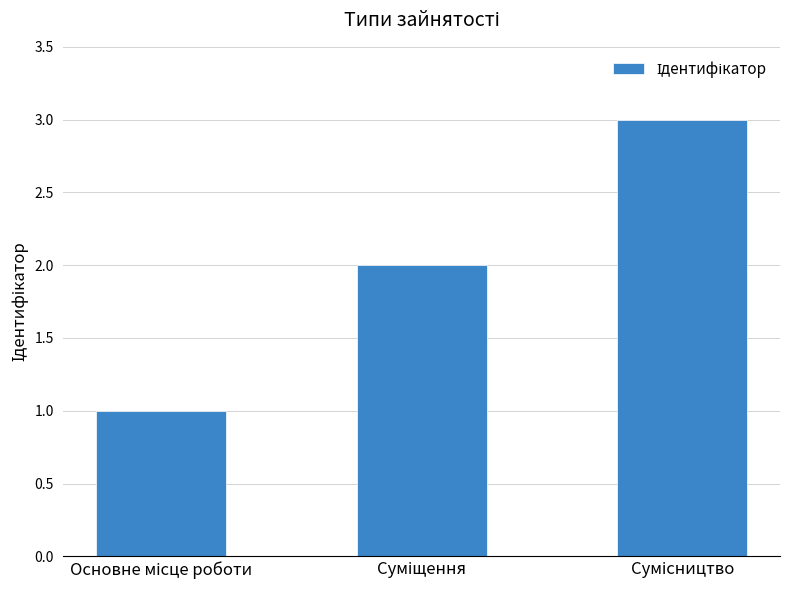

What is the maximum value shown in the chart?

3